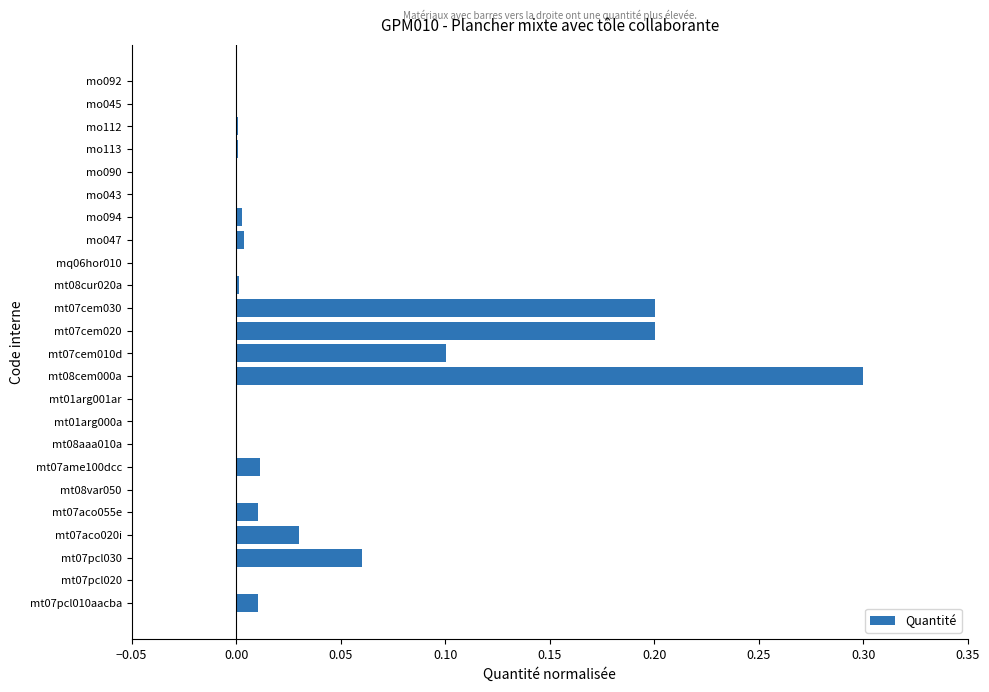

What is the maximum value shown in the chart?

0.3